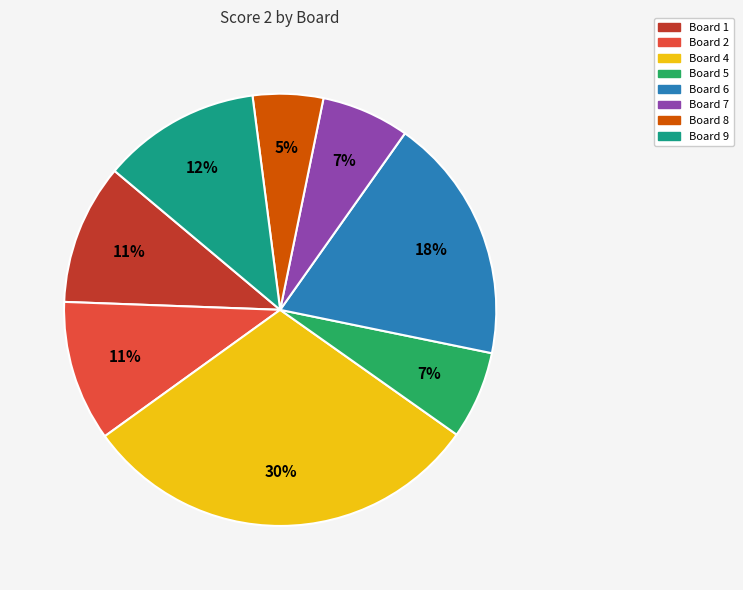

How many segments does this pie chart have?

8